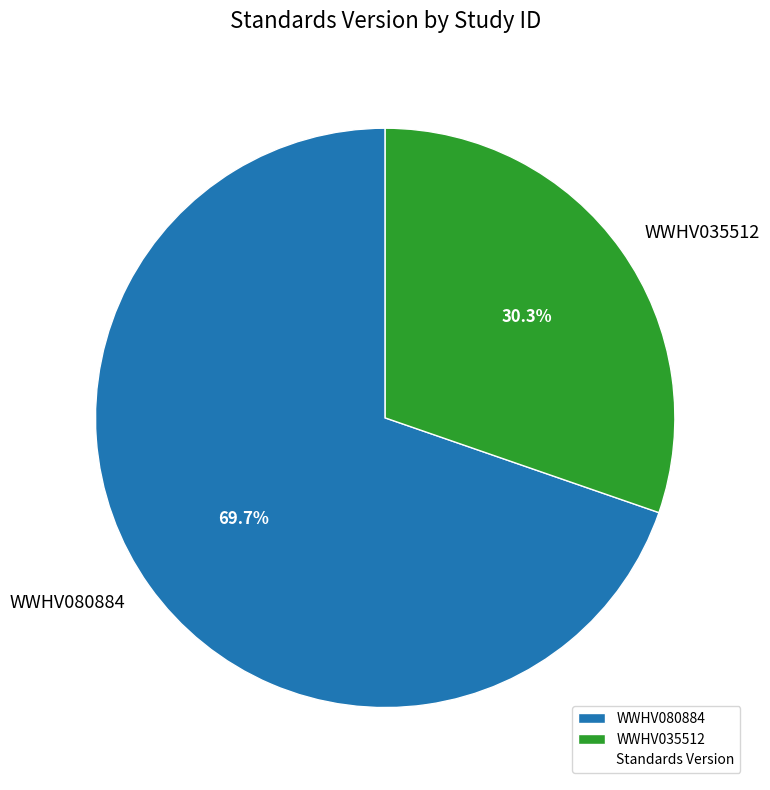

Is it true that WWHV080884 is 70% of the pie?

True